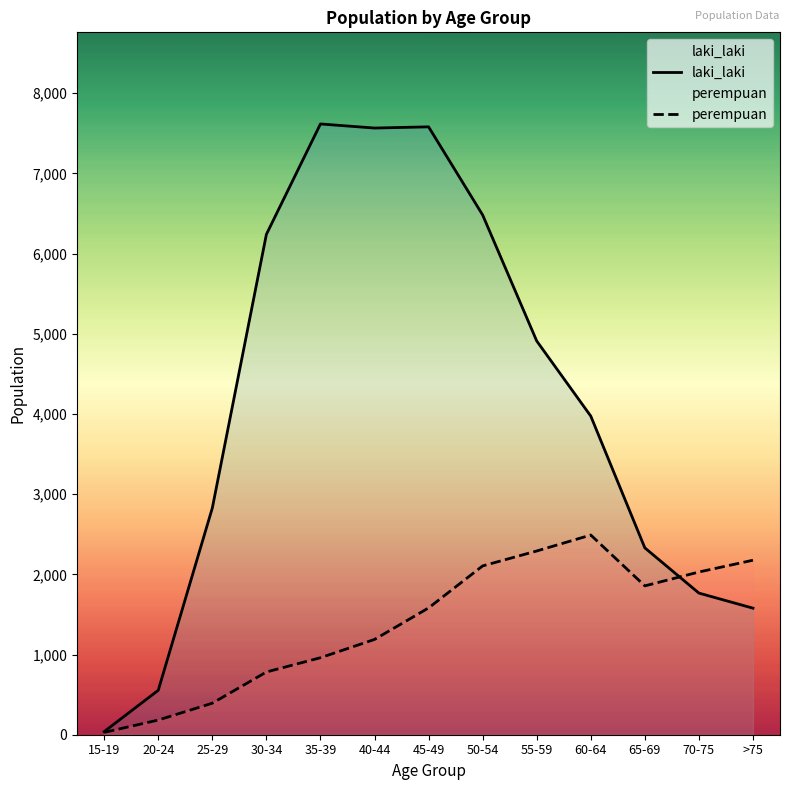

Reading left to right, list all the values displayed in this chart.

laki_laki: 15-19=39	20-24=554	25-29=2827	30-34=6239	35-39=7616	40-44=7565	45-49=7580	50-54=6481	55-59=4910	60-64=3973	65-69=2330	70-75=1766	>75=1578
perempuan: 15-19=29	20-24=183	25-29=393	30-34=782	35-39=960	40-44=1188	45-49=1581	50-54=2105	55-59=2291	60-64=2490	65-69=1856	70-75=2029	>75=2176